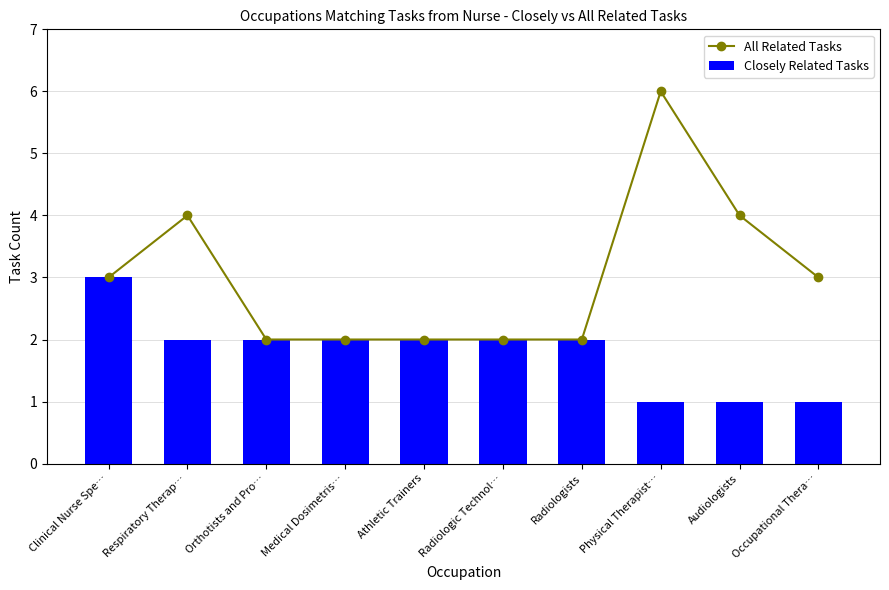

At Respiratory Therap…, list the series in order from smallest to largest.

Closely Related Tasks, All Related Tasks